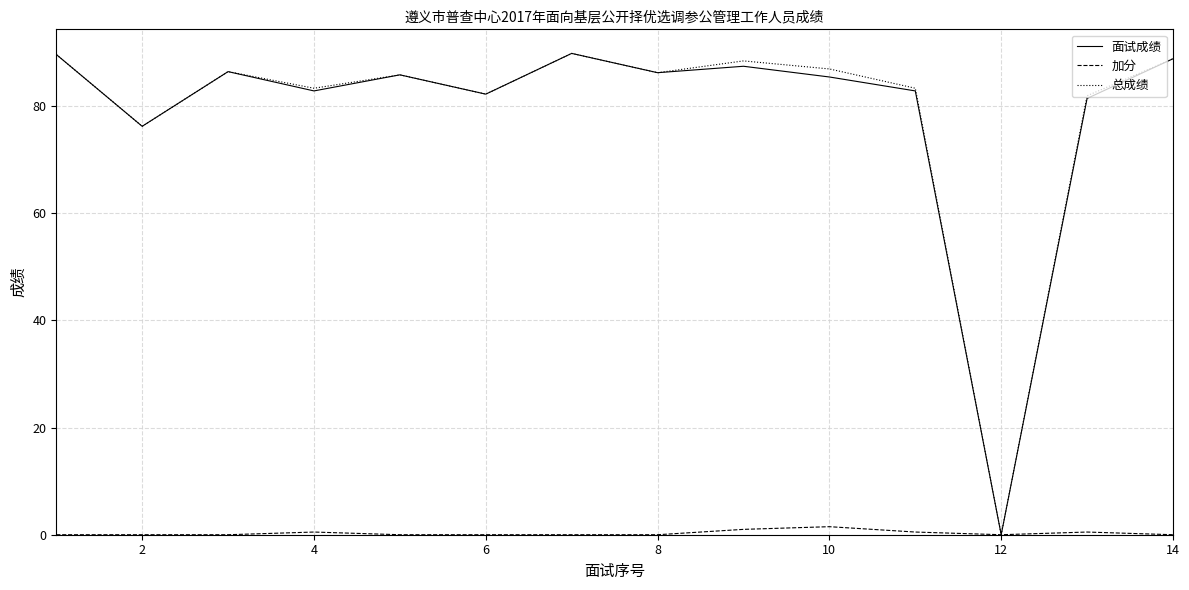

What is the maximum value for 面试成绩?

89.8